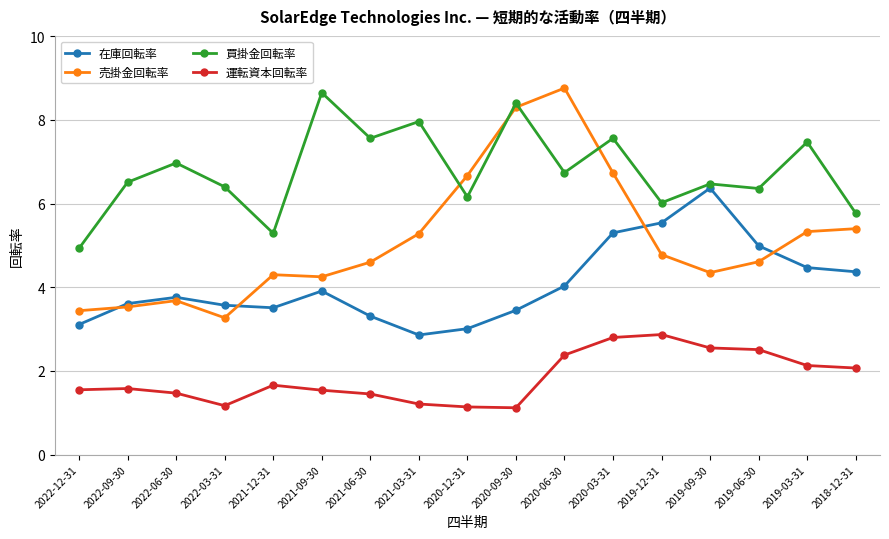

What is the minimum value for 在庫回転率?

2.9